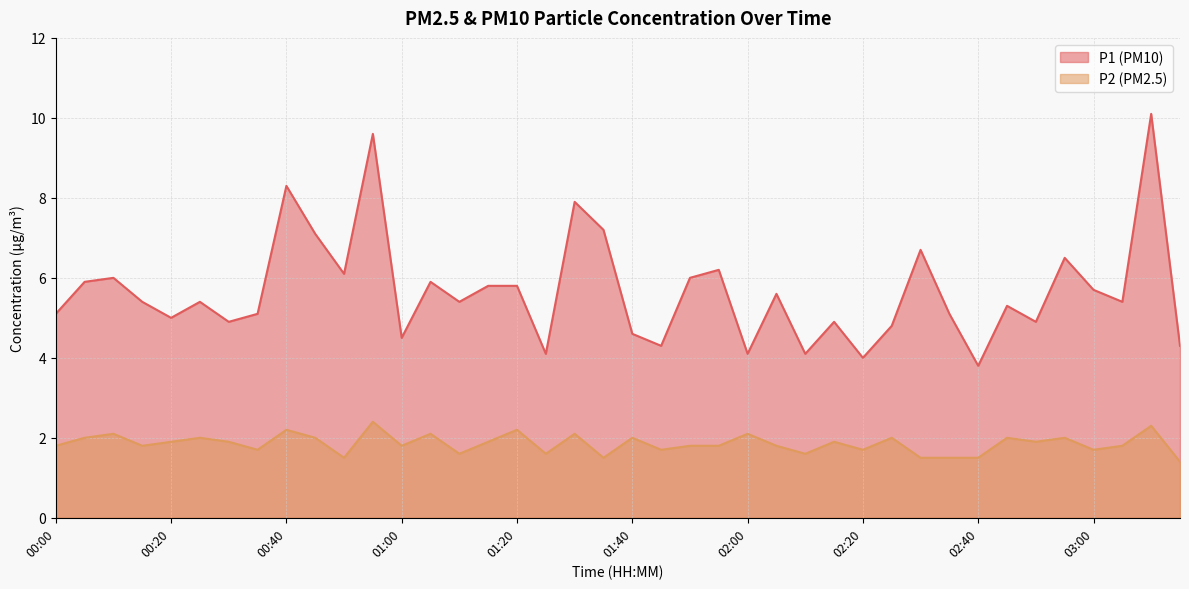

The value of P2 at 01:35 is 1.5. True or false?

True